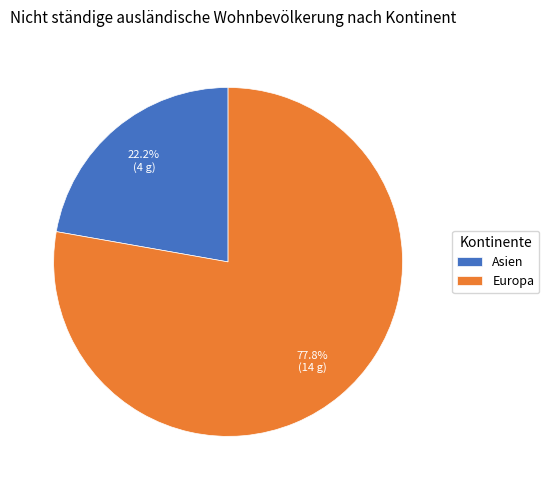

What percentage is the Asien slice, to the nearest percent?

22%